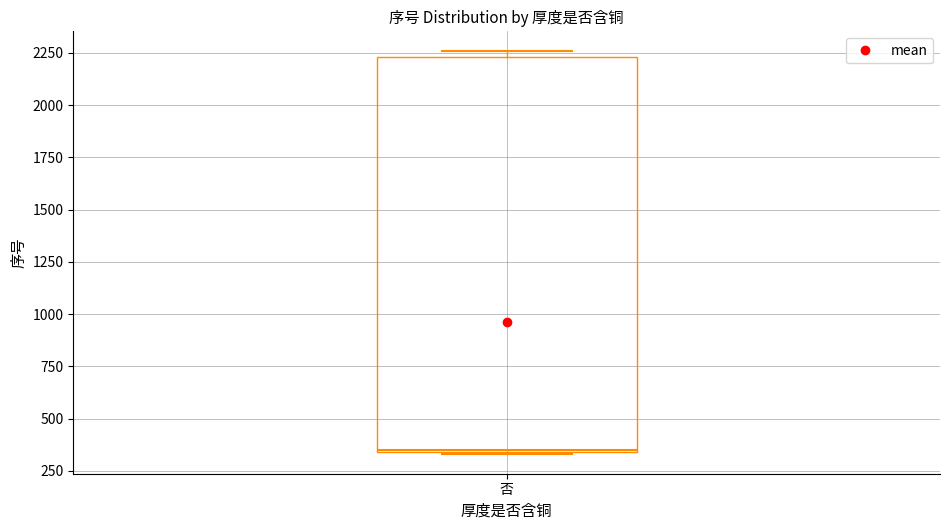

Where is the upper edge of the box for 否 on the y-axis? The values are not printed on the chart, so give them approximately, as read against the axis.

2250